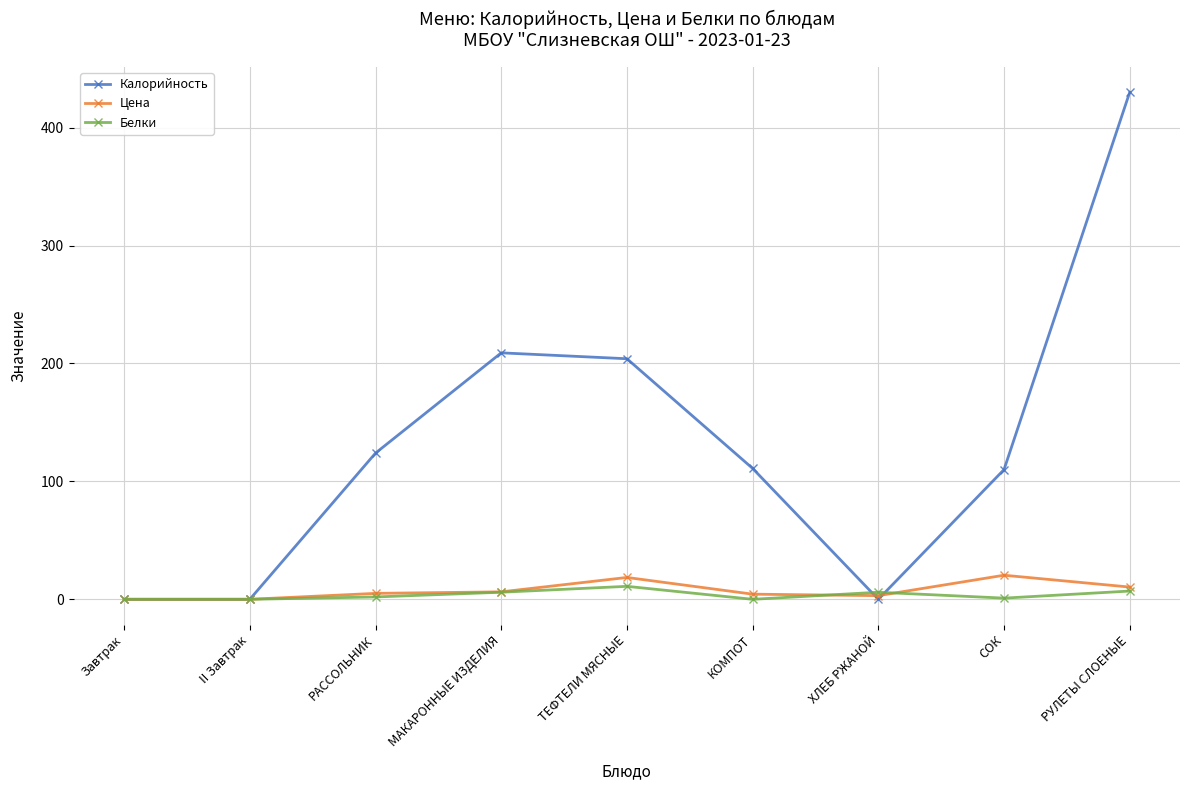

At which category is the sum across all series the highest?

РУЛЕТЫ СЛОЕНЫЕ